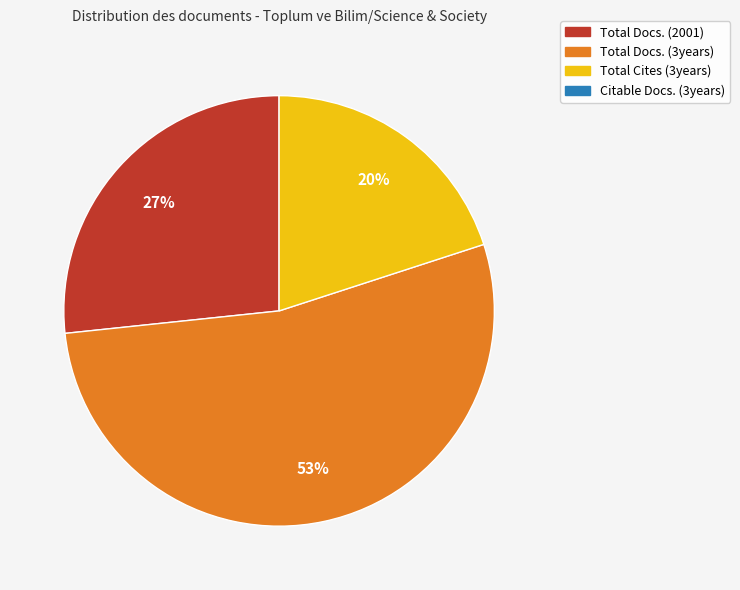

To the nearest percent, what is the average slice percentage?

33%